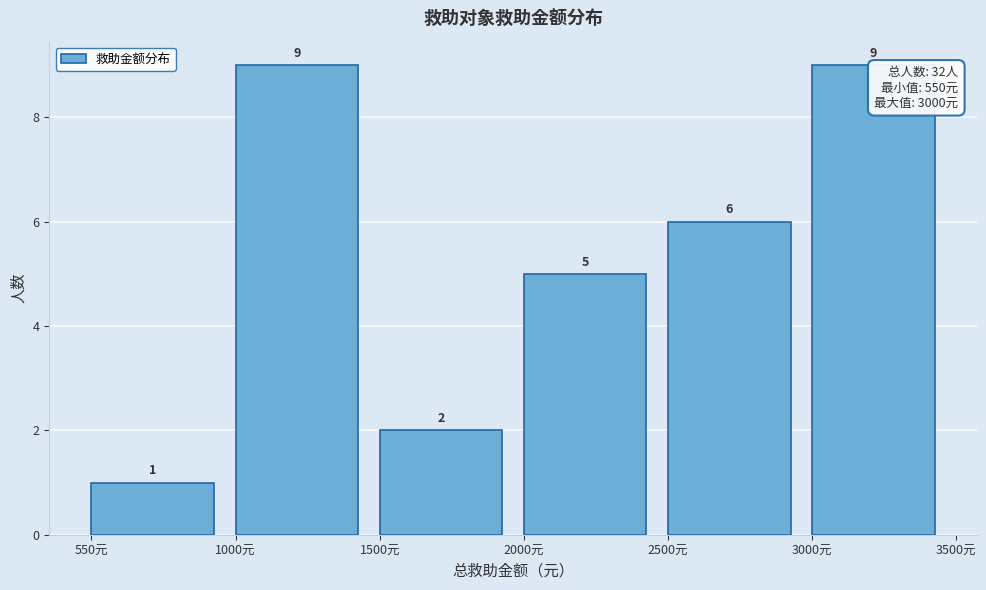

Reading left to right, extract all data points from this chart.

1	9	2	5	6	9